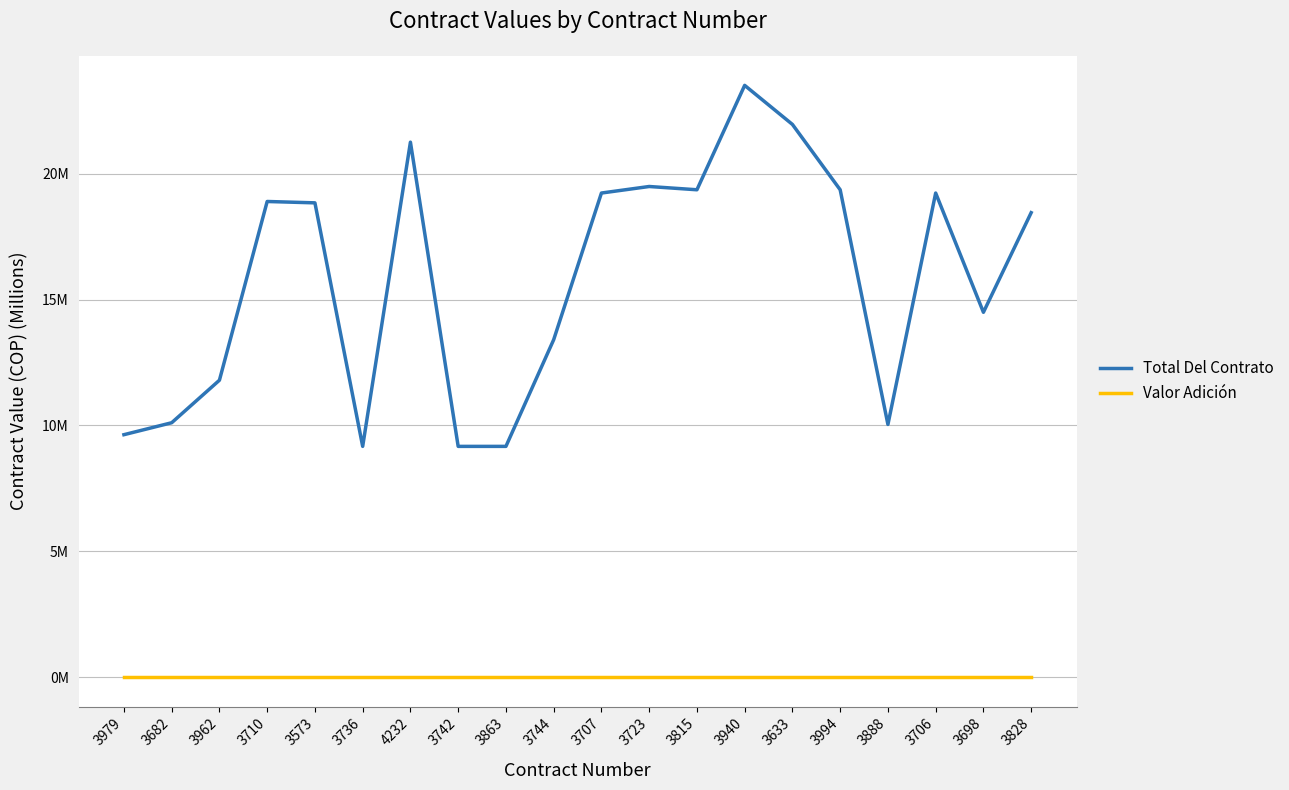

The Total Del Contrato series shows 32.3 at 4232. True or false?

False